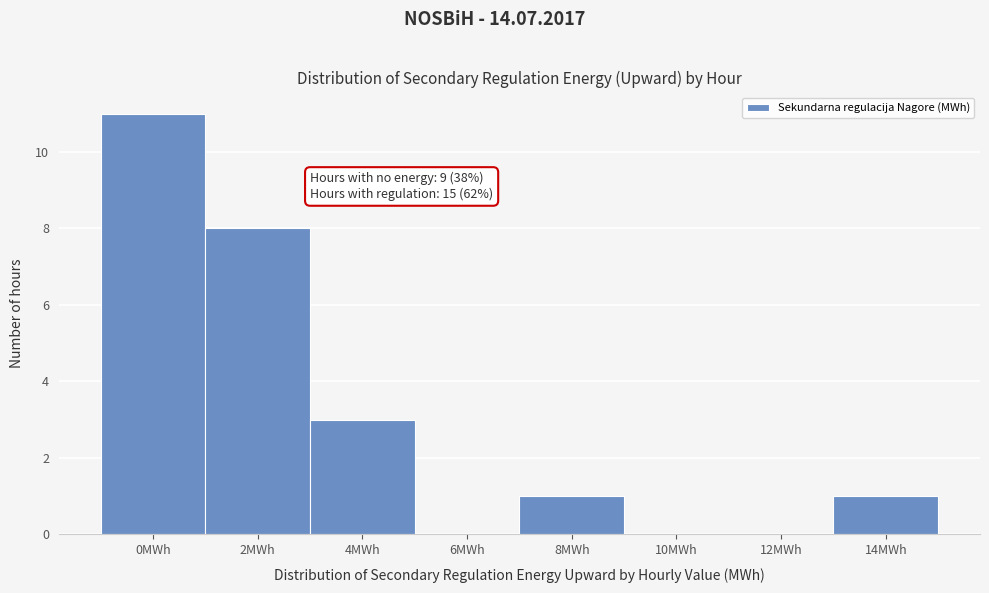

Reading left to right, extract all data points from this chart.

0MWh=11	2MWh=8	4MWh=3	6MWh=0	8MWh=1	10MWh=0	12MWh=0	14MWh=1